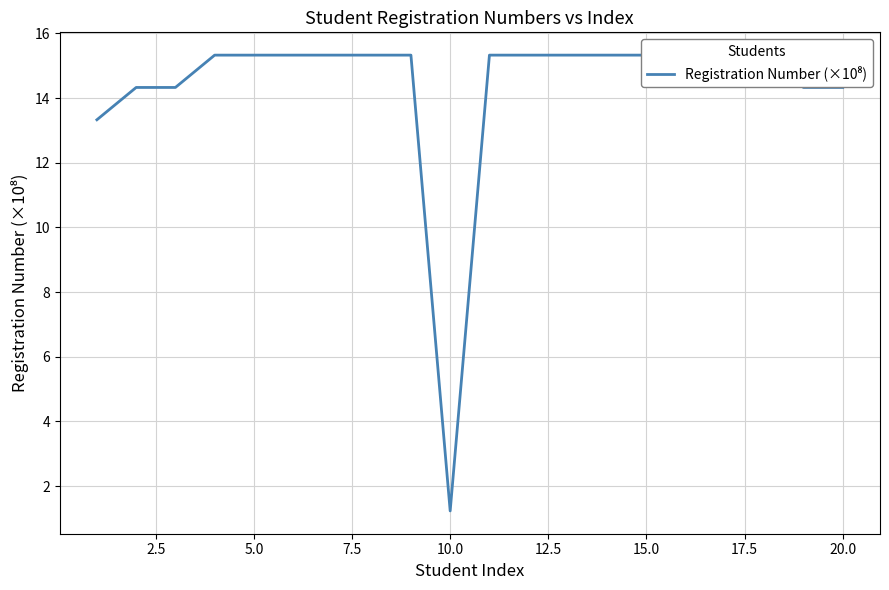

What is the difference between the maximum and minimum values?

14.1